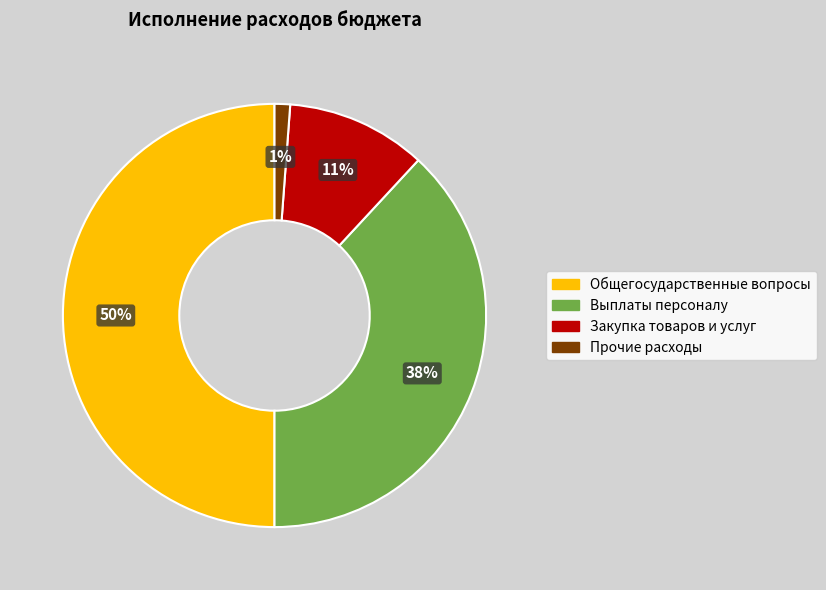

What is the largest slice in the pie chart?

Общегосударственные вопросы